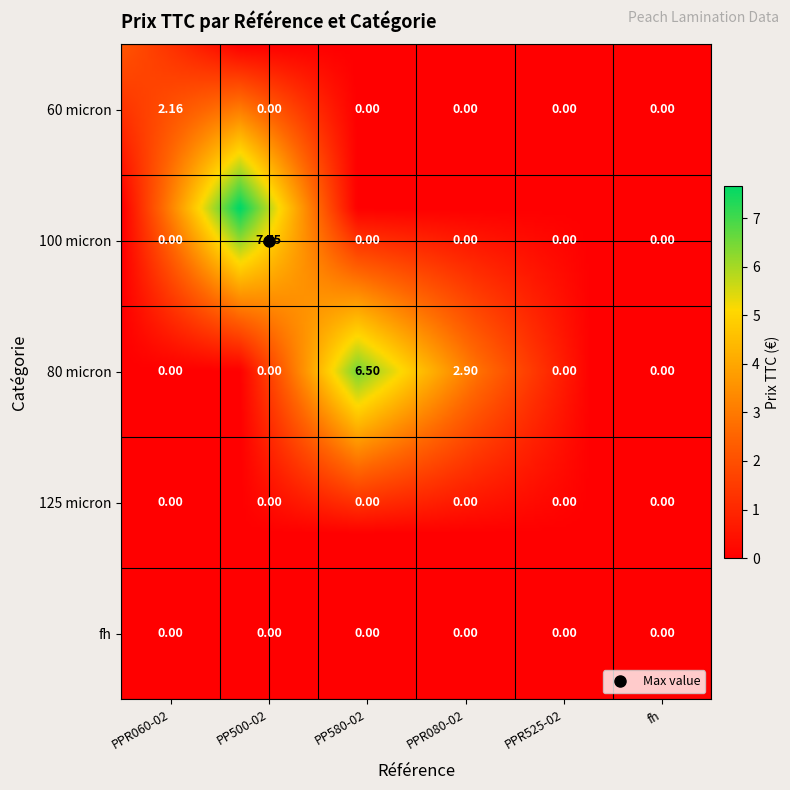

Reading right to left, list all the values displayed in this chart.

60 micron: fh=0.0	PPR525-02=0.0	PPR080-02=0.0	PP580-02=0.0	PP500-02=0.0	PPR060-02=2.2
100 micron: fh=0.0	PPR525-02=0.0	PPR080-02=0.0	PP580-02=0.0	PP500-02=7.7	PPR060-02=0.0
80 micron: fh=0.0	PPR525-02=0.0	PPR080-02=2.9	PP580-02=6.5	PP500-02=0.0	PPR060-02=0.0
125 micron: fh=0.0	PPR525-02=0.0	PPR080-02=0.0	PP580-02=0.0	PP500-02=0.0	PPR060-02=0.0
fh: fh=0.0	PPR525-02=0.0	PPR080-02=0.0	PP580-02=0.0	PP500-02=0.0	PPR060-02=0.0